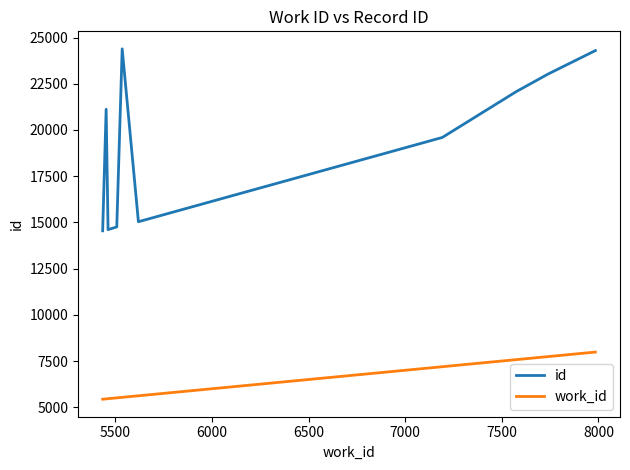

Which series has the largest total across all categories?

id